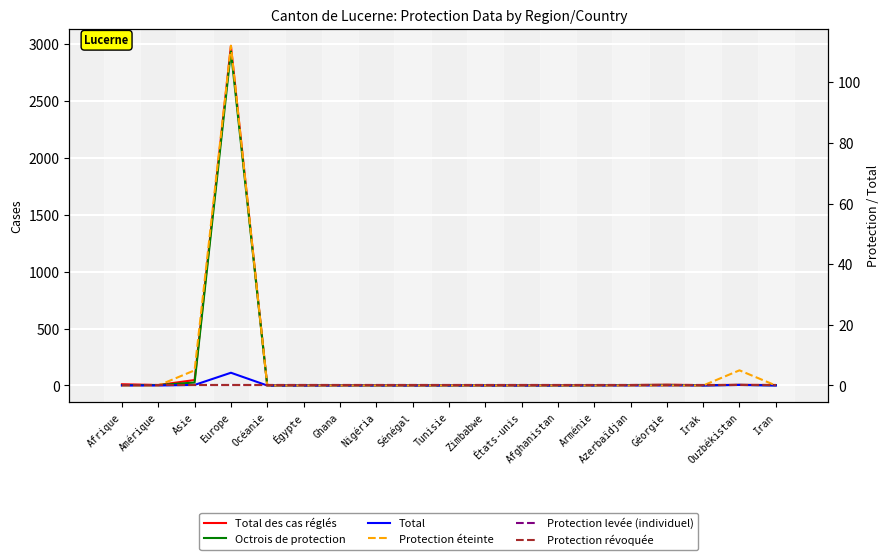

Is the value of Total des cas réglés at Égypte greater than the value of Octrois de protection at Amérique?

No